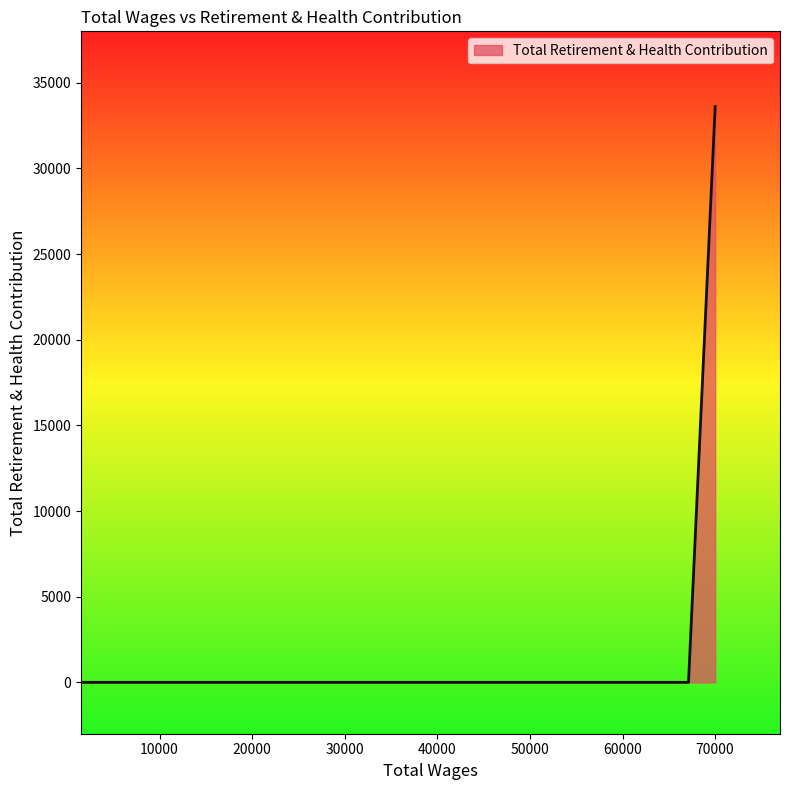

Does the chart display data point markers on the line(s)?

No